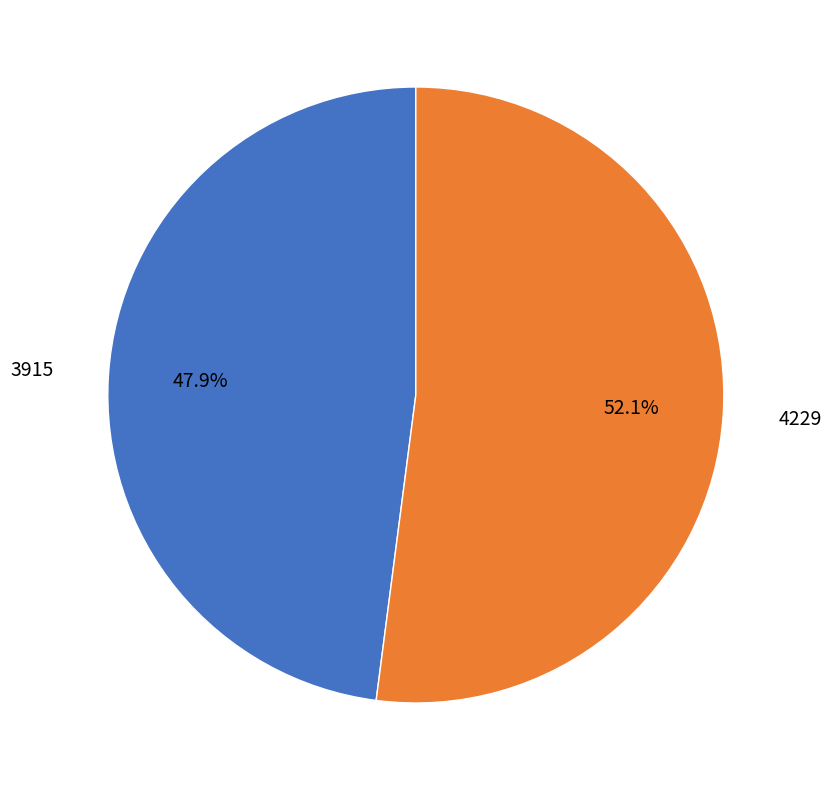

Is there a majority slice in this chart?

Yes